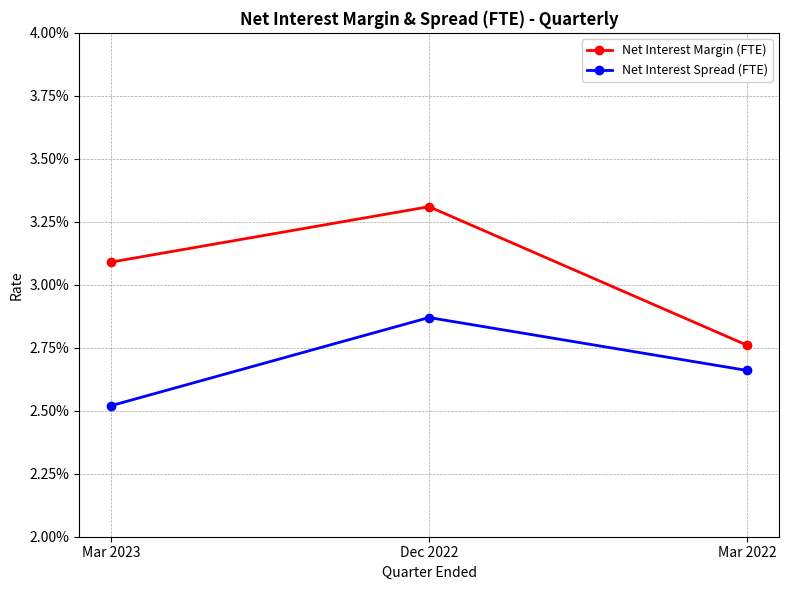

Which series has the largest range (max minus min)?

Net Interest Margin (FTE)